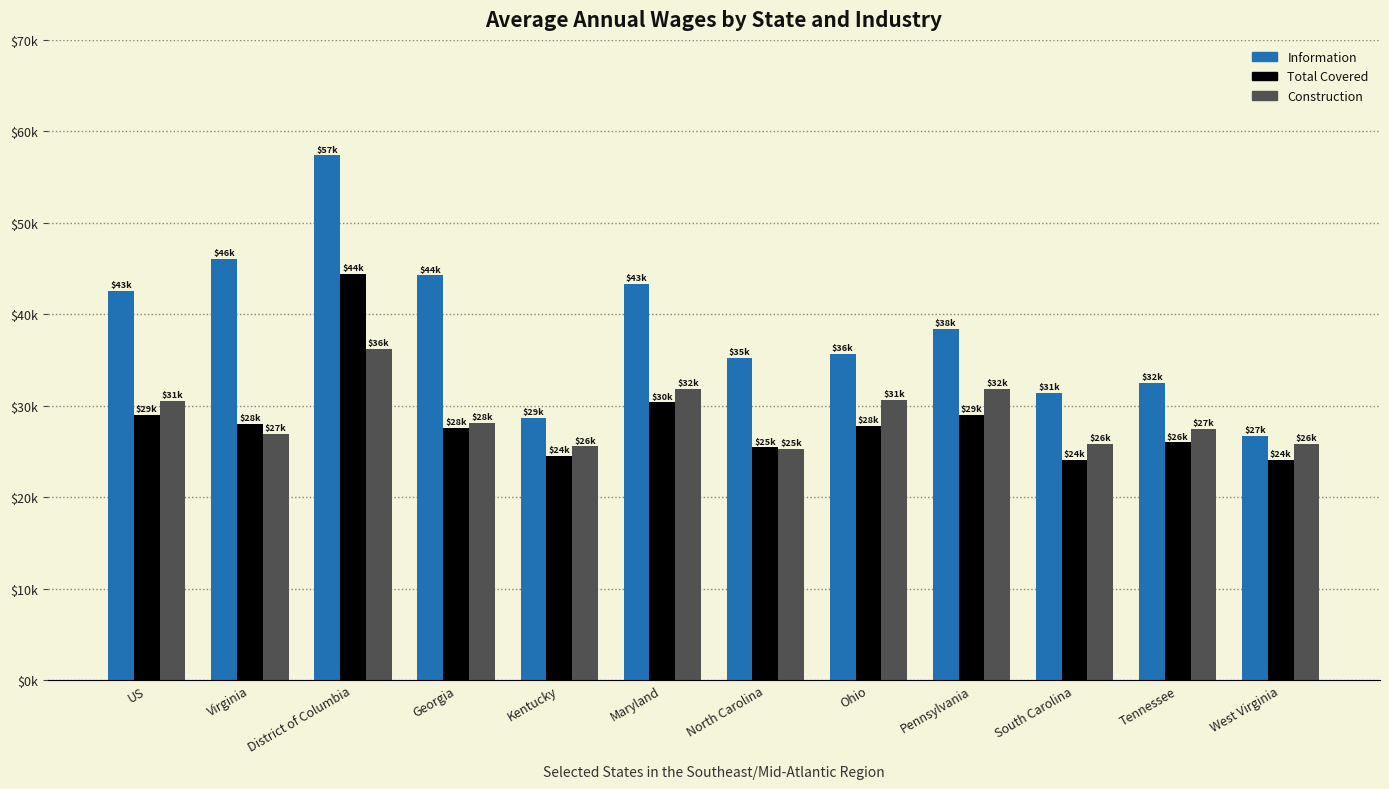

Which series has the widest spread of values?

Information